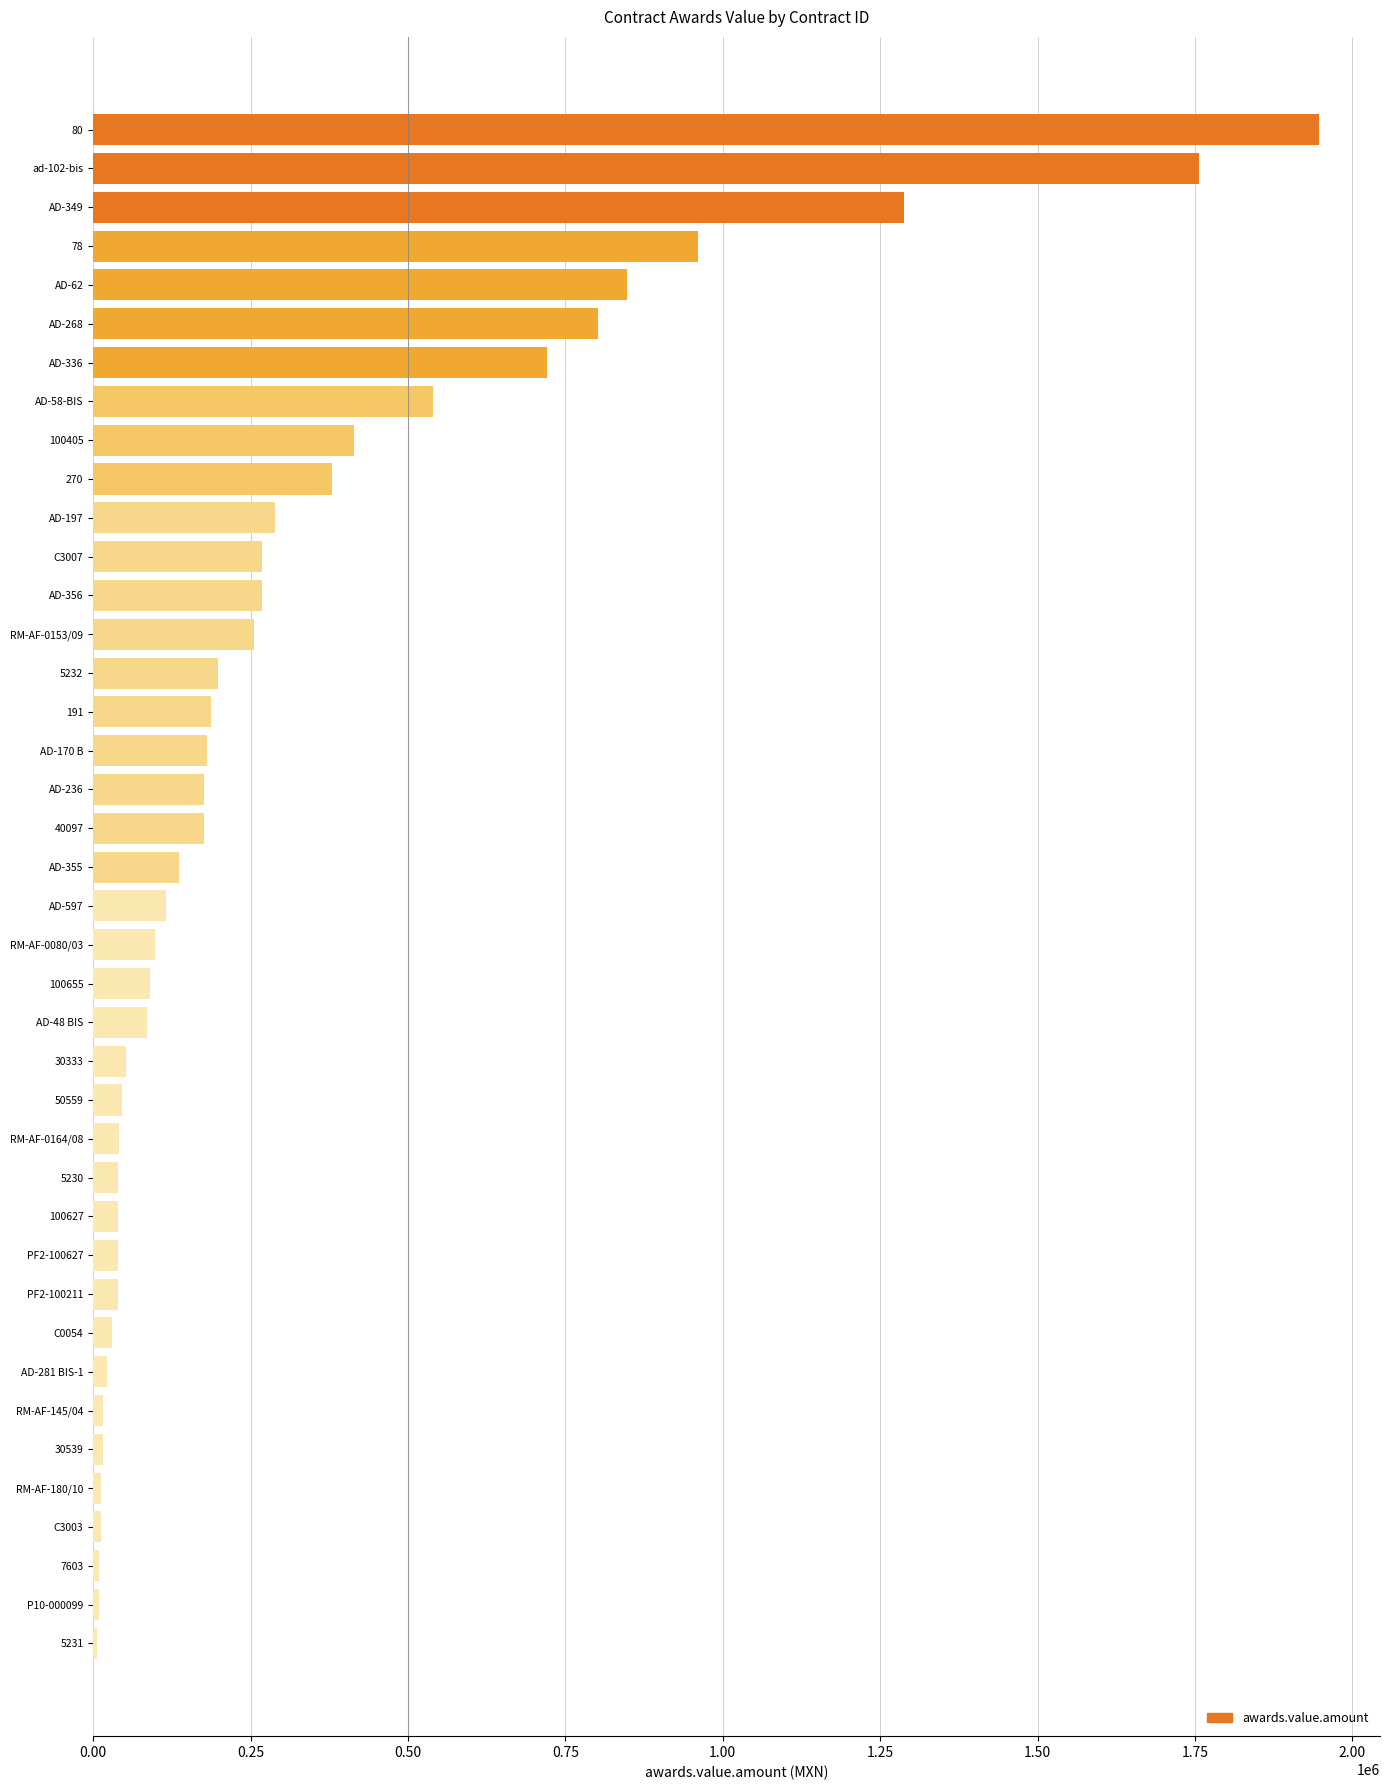

Which has a higher value, AD-170 B or AD-349?

AD-349